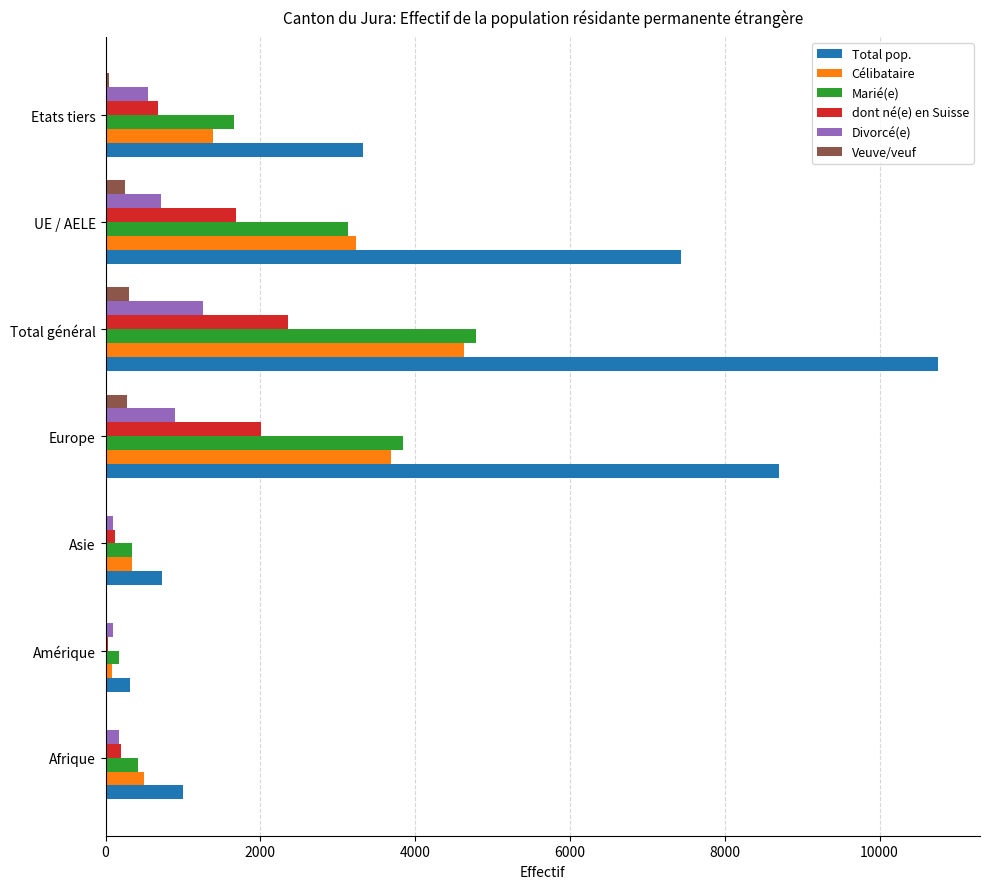

What is the average value of the Total pop. series?

4608